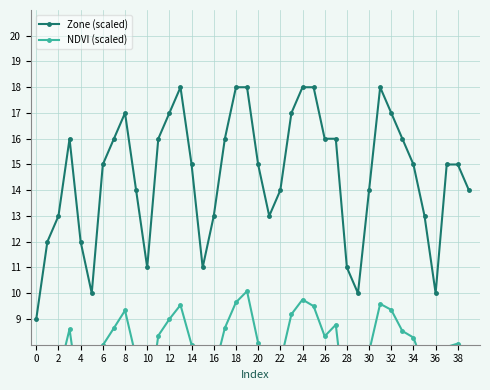

What is the label of the 16th point from the right?

24